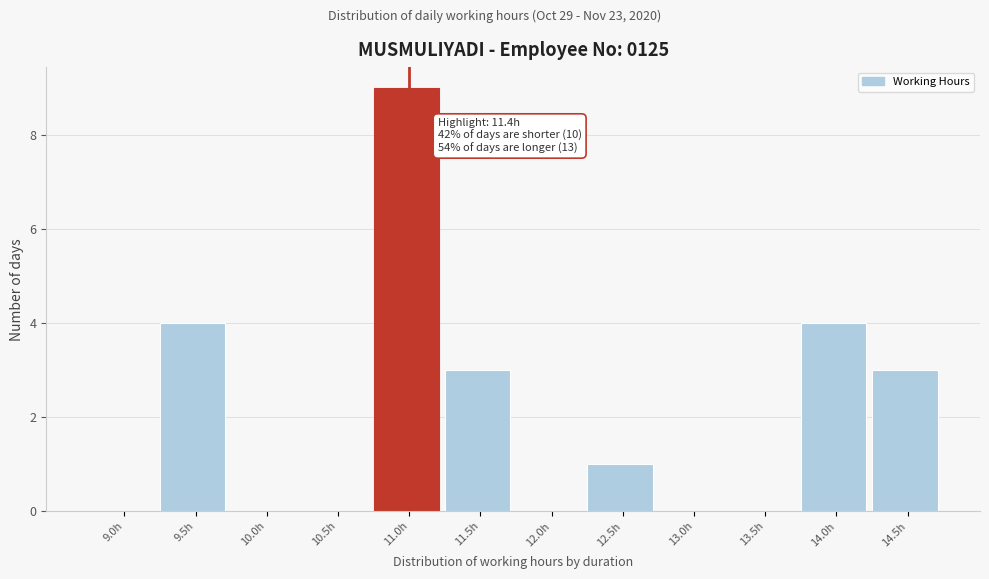

Reading left to right, what are all the values shown in this chart?

9.0h=0	9.5h=4	10.0h=0	10.5h=0	11.0h=9	11.5h=3	12.0h=0	12.5h=1	13.0h=0	13.5h=0	14.0h=4	14.5h=3